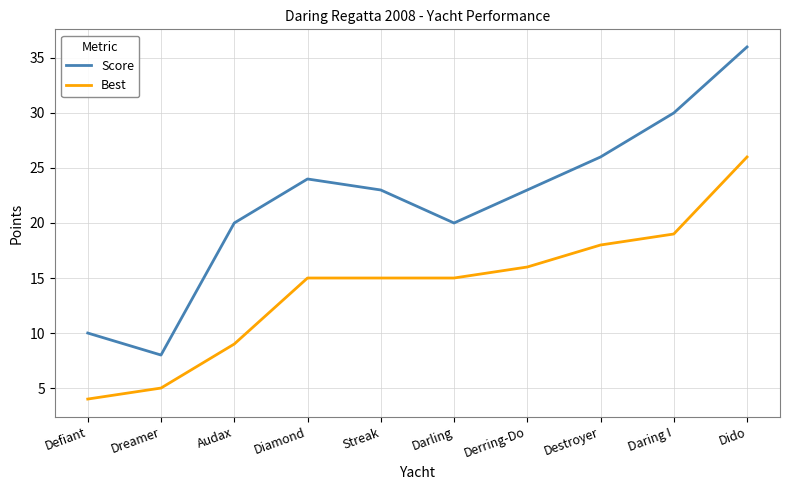

At how many categories does at least one series exceed 21?

6